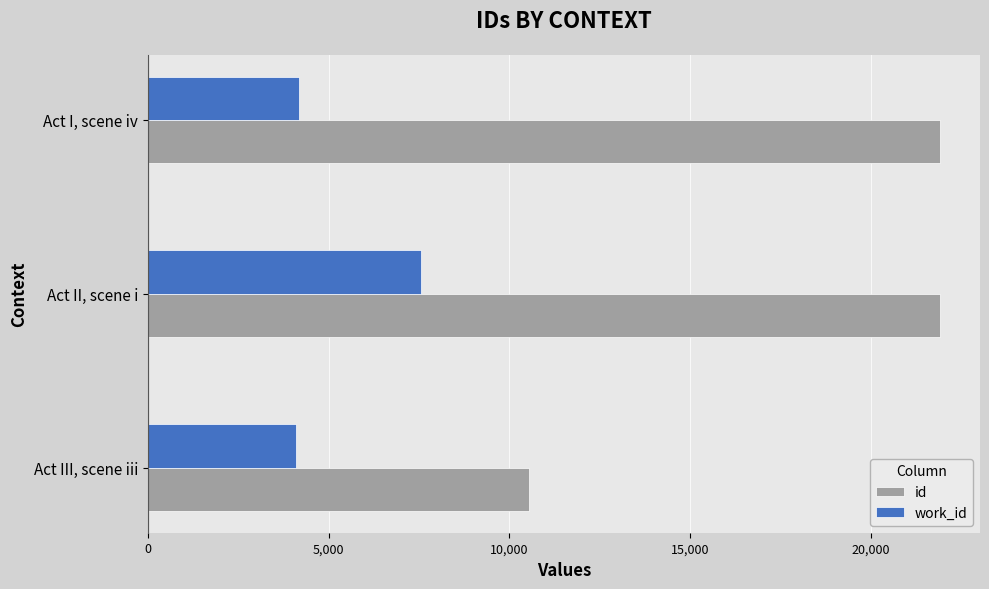

What is the minimum value shown in the chart?

4096